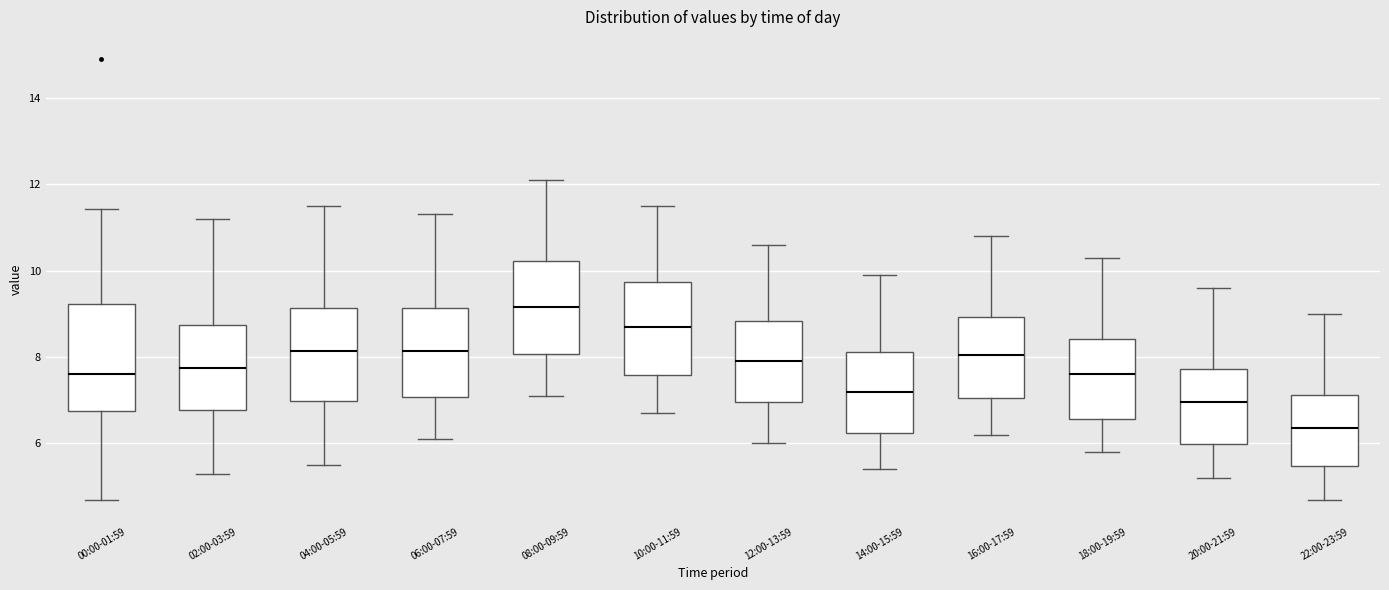

Reading left to right, transcribe this box plot: for each box, give where its median line is, the range the box spans, and where its two whiskers end, as read against the y-axis. The values are not printed on the chart, so give them approximately, as read against the axis.

00:00-01:59: median 7.6, box 6.8 to 9.2, whiskers 4.8 to 11.4
02:00-03:59: median 7.8, box 6.8 to 8.8, whiskers 5.4 to 11.2
04:00-05:59: median 8.2, box 7.0 to 9.2, whiskers 5.6 to 11.6
06:00-07:59: median 8.2, box 7.0 to 9.2, whiskers 6.2 to 11.4
08:00-09:59: median 9.2, box 8.0 to 10.2, whiskers 7.2 to 12.2
10:00-11:59: median 8.8, box 7.6 to 9.8, whiskers 6.8 to 11.6
12:00-13:59: median 8.0, box 7.0 to 8.8, whiskers 6.0 to 10.6
14:00-15:59: median 7.2, box 6.2 to 8.2, whiskers 5.4 to 10.0
16:00-17:59: median 8.0, box 7.0 to 9.0, whiskers 6.2 to 10.8
18:00-19:59: median 7.6, box 6.6 to 8.4, whiskers 5.8 to 10.4
20:00-21:59: median 7.0, box 6.0 to 7.8, whiskers 5.2 to 9.6
22:00-23:59: median 6.4, box 5.4 to 7.2, whiskers 4.8 to 9.0